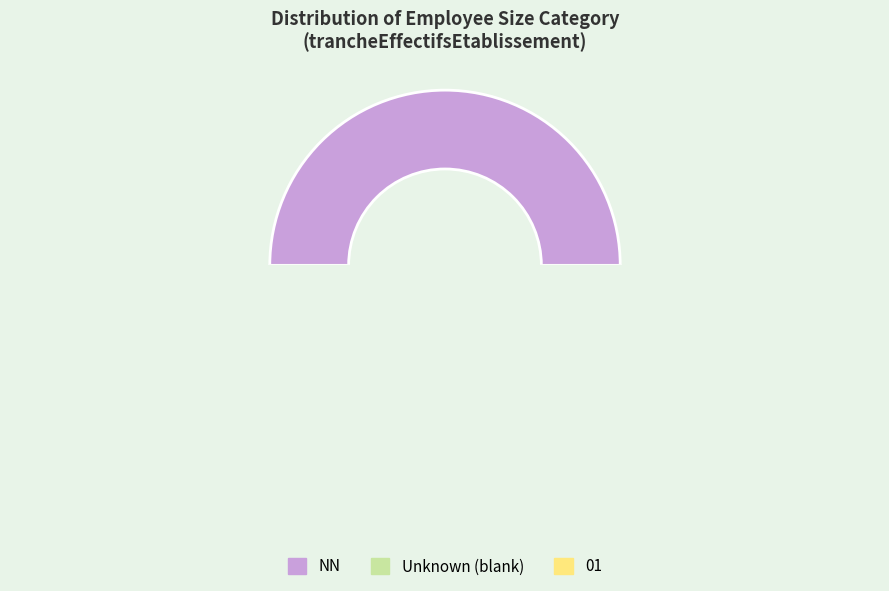

Is the sum of NN and  greater than half?

Yes